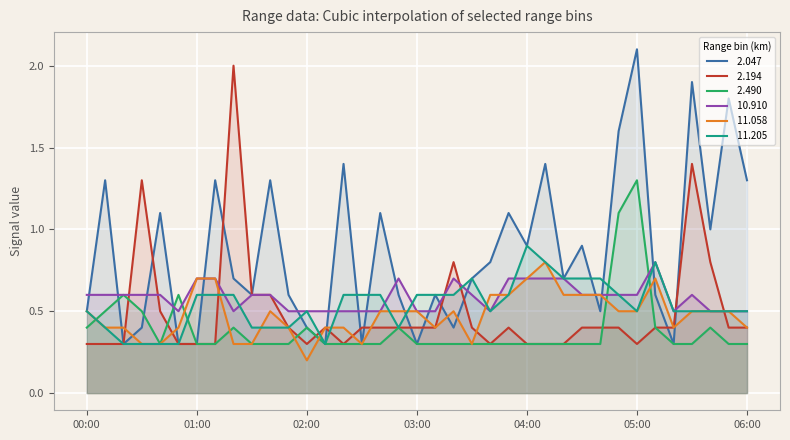

The  11.058 series shows 0.5 at 2003/12/14 05:40. True or false?

True